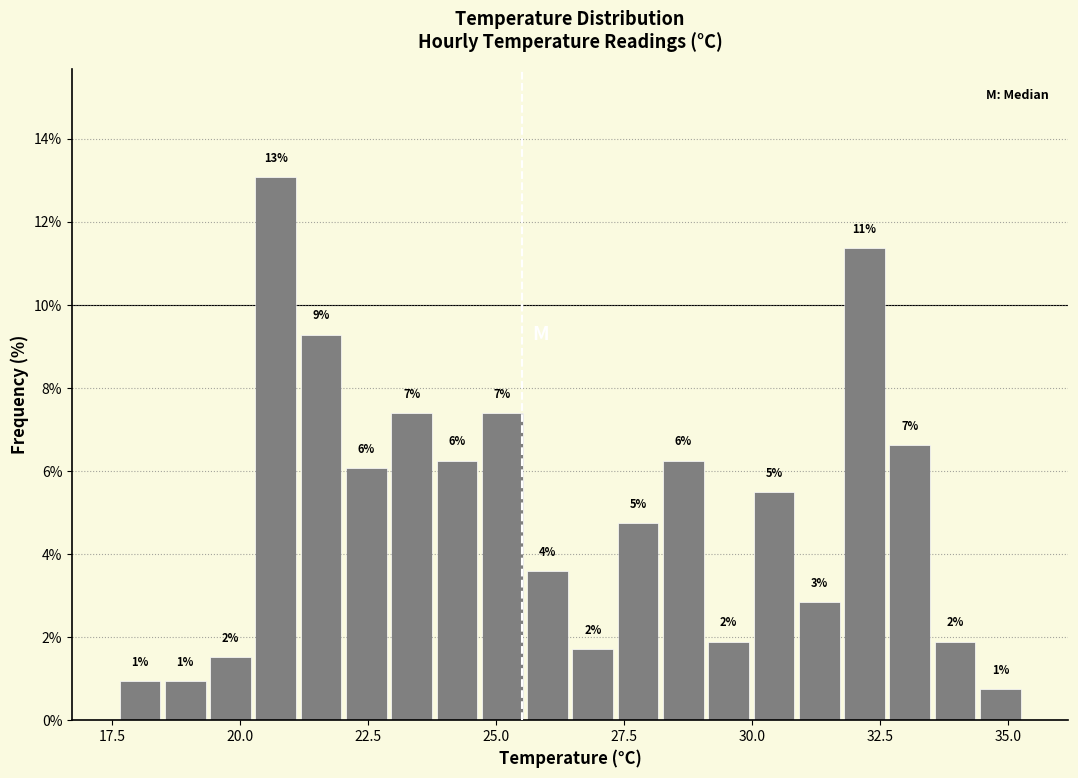

Around what value on the x-axis is the tallest bar? Give the approximate position of its centre, as read against the axis.

20.5